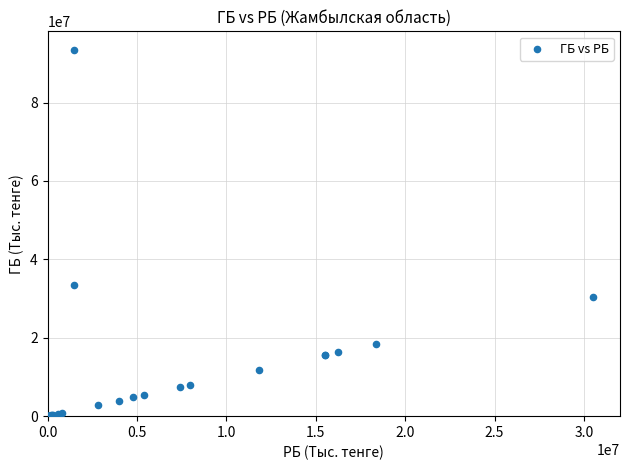

What Y value in the scatter plot is closest to 46744386?

33491358